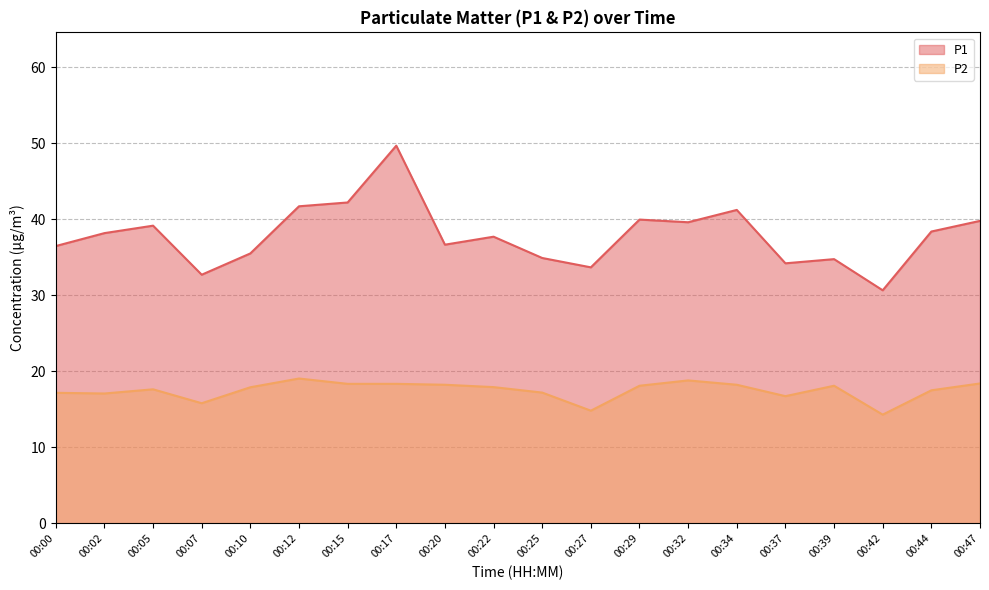

What are all the series names shown in the legend?

P1, P2